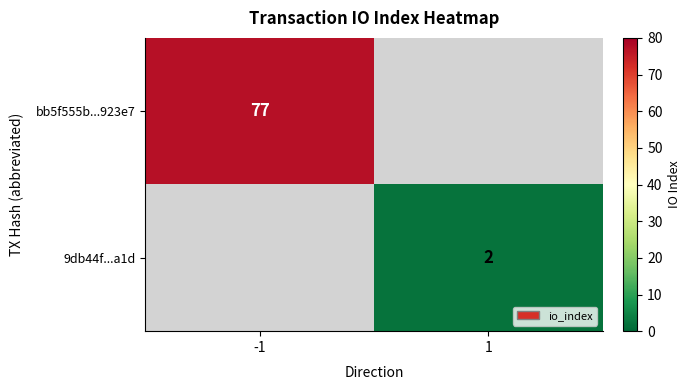

Is it true that bb5f555b...923e7 equals 104 at -1?

False